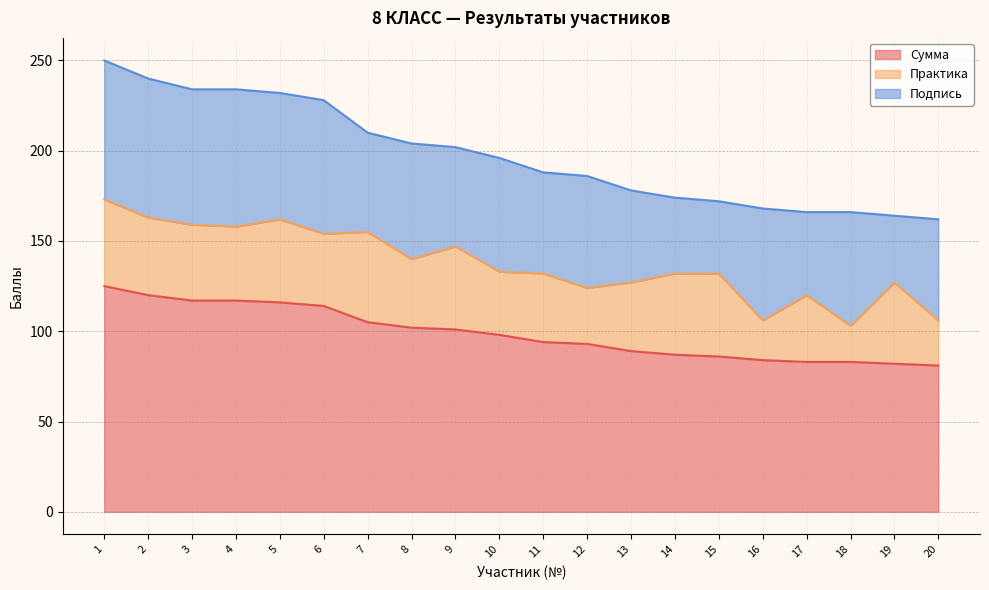

Does the chart display data point markers on the line(s)?

No